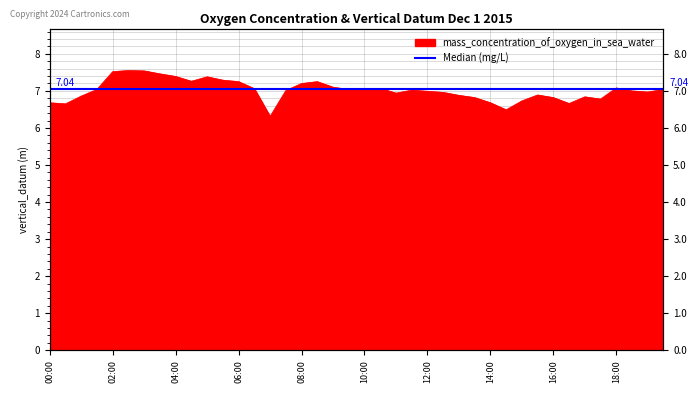

What is the maximum value shown in the chart?

7.5